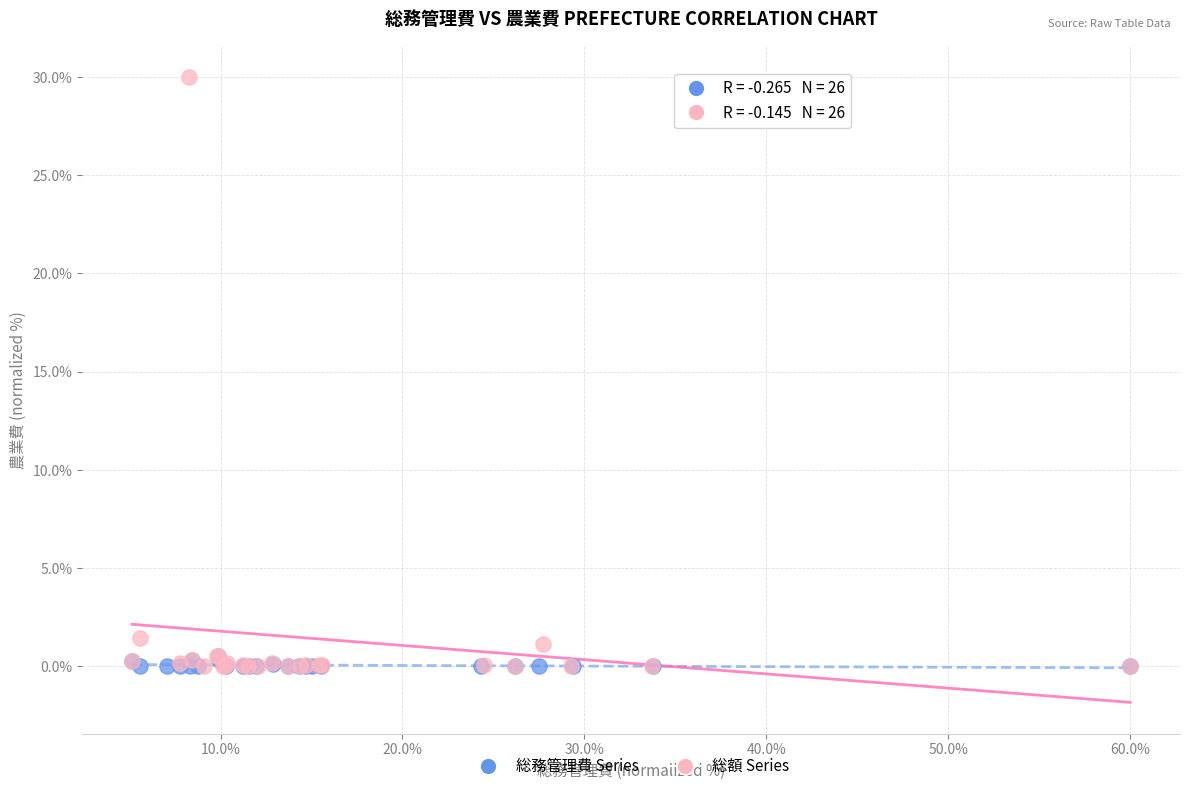

Which series reaches the maximum Y coordinate?

総額 Series